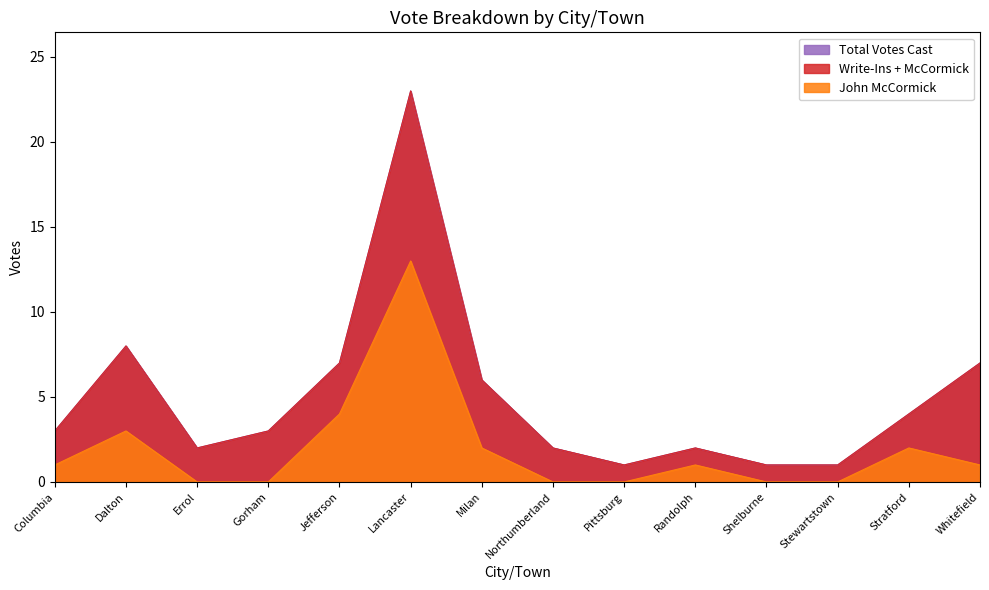

The value of Total Votes Cast at Lancaster is 36. True or false?

False